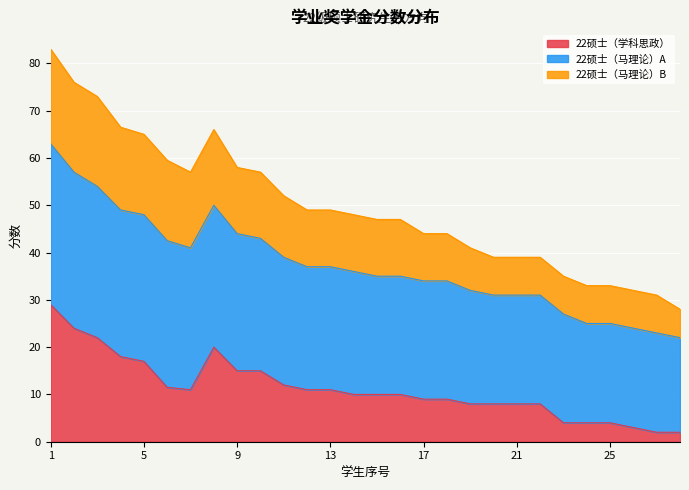

How many data points in 22硕士（学科思政） are above 10?

13